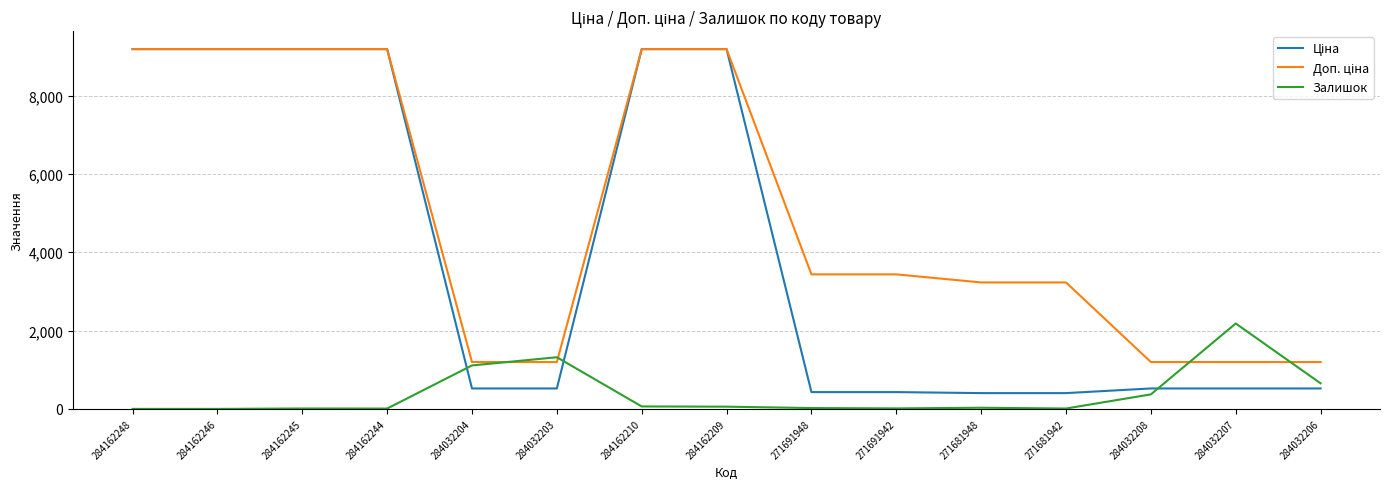

What is the difference between the highest and lowest values at 284032203?

796.8